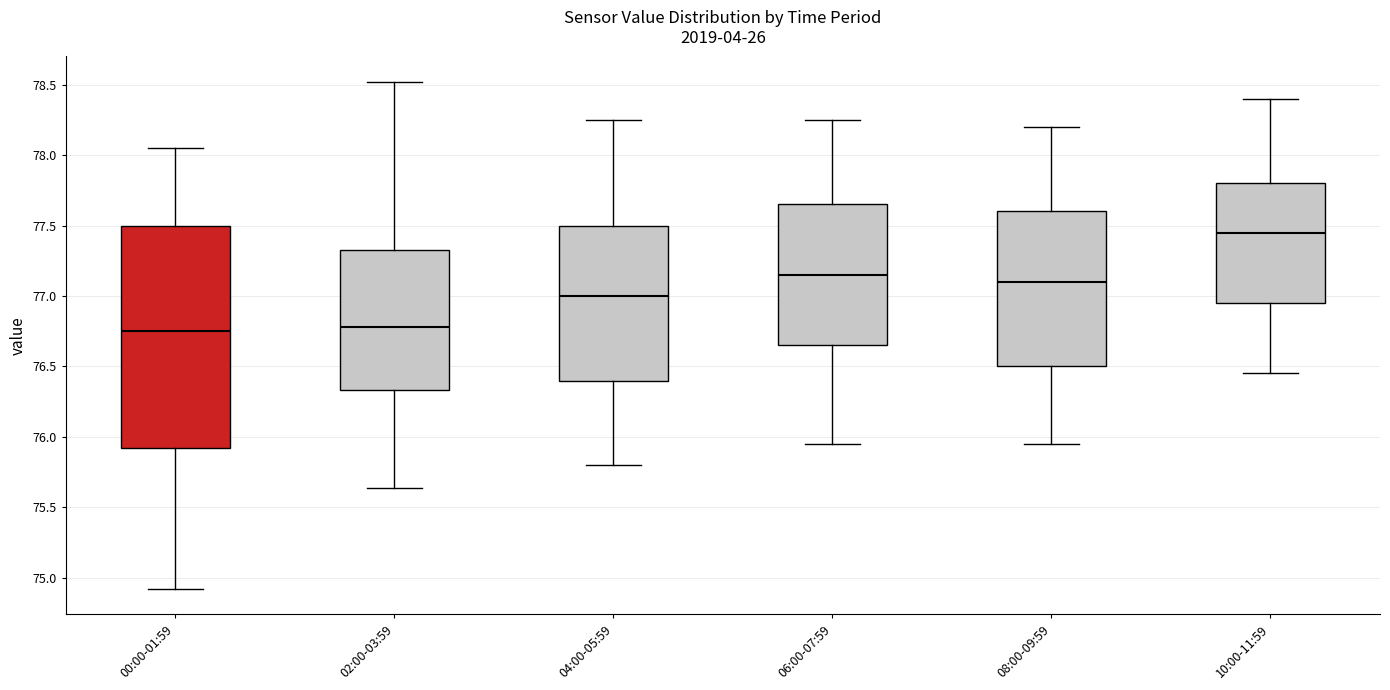

Where does the median line of the box for 02:00-03:59 sit on the y-axis? The values are not printed on the chart, so give them approximately, as read against the axis.

76.80